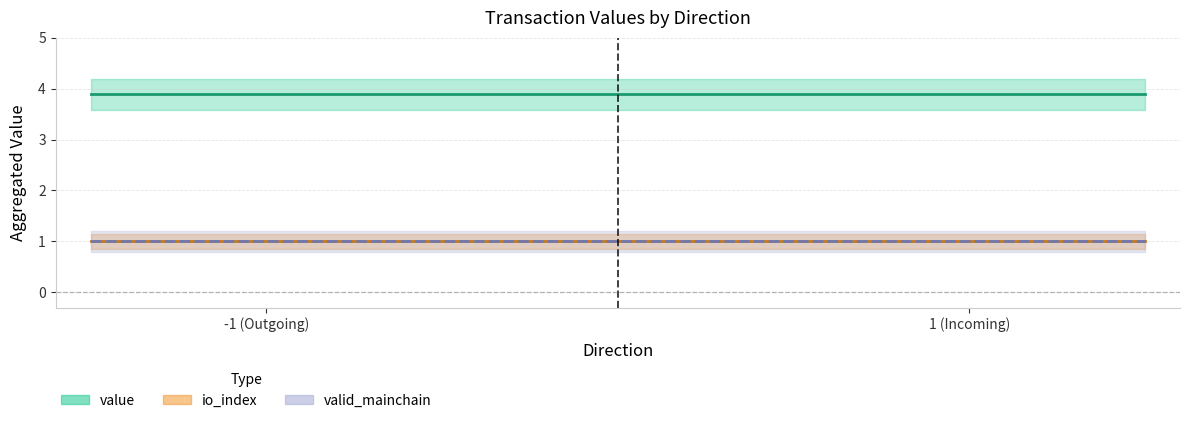

What are all the series names shown in the legend?

io_index, value, valid_mainchain